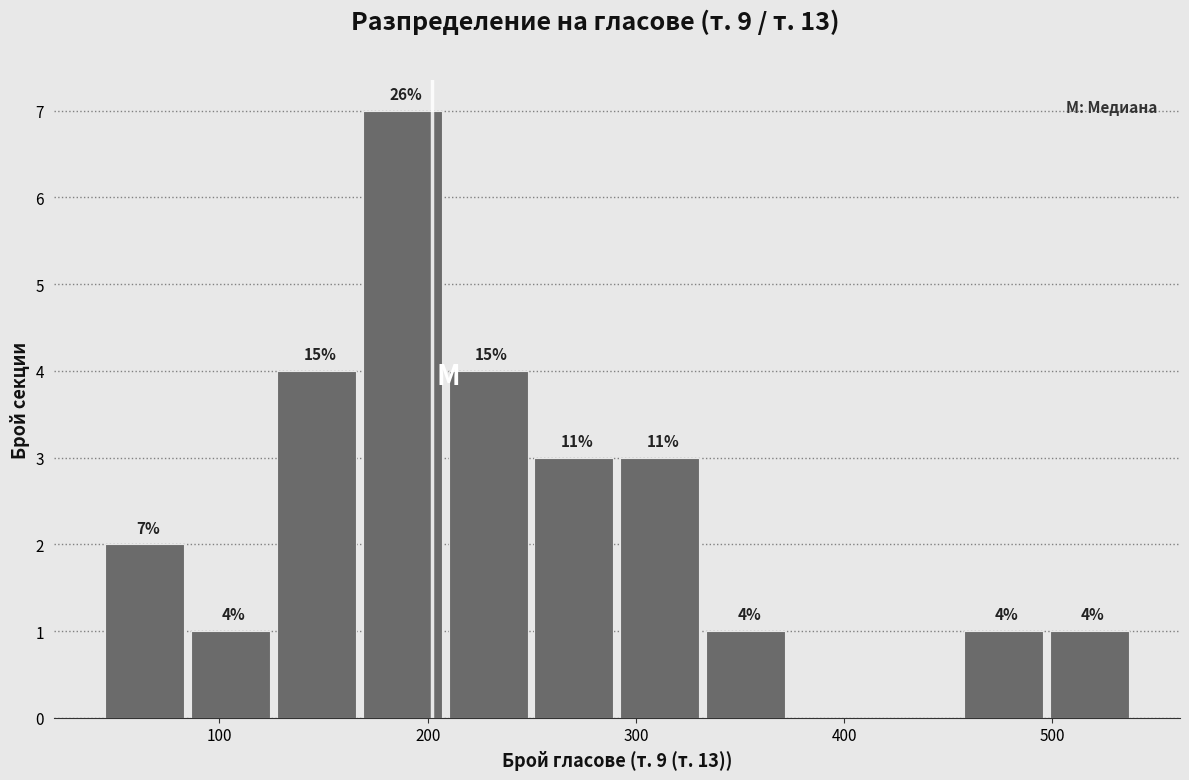

Which range on the x-axis has the tallest bar?

170 to 210